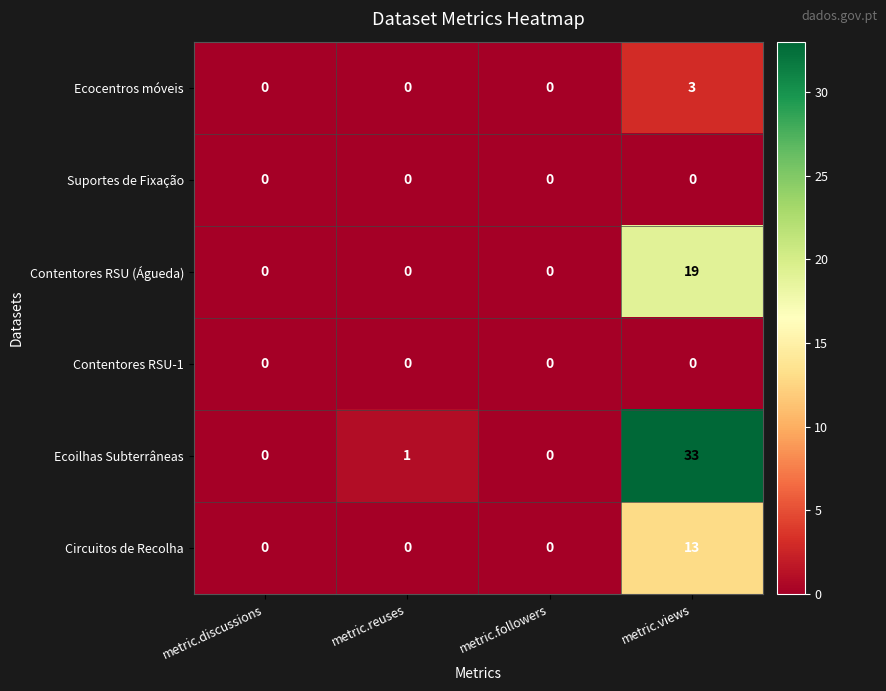

Which series has the largest total across all categories?

Ecoilhas Subterrâneas